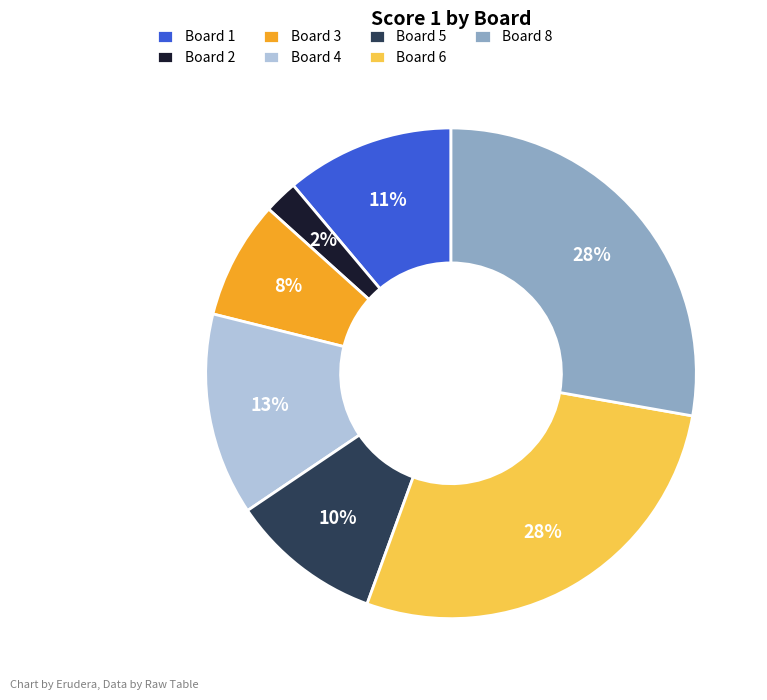

What is the smallest slice in the pie chart?

Board 2